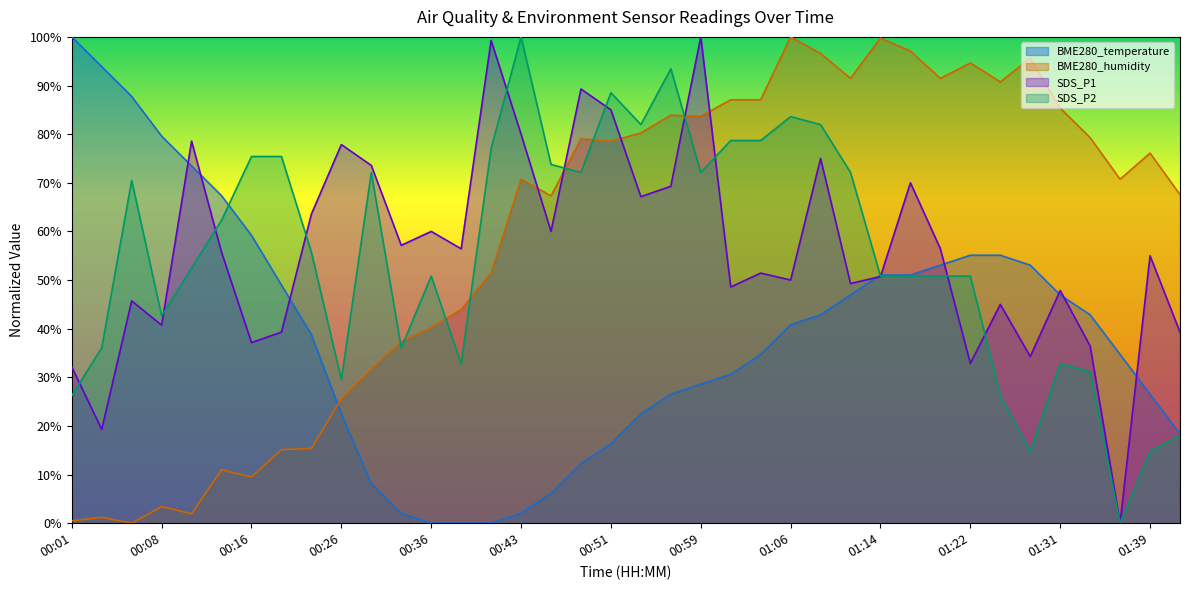

At which label does BME280_humidity reach its peak?

01:06